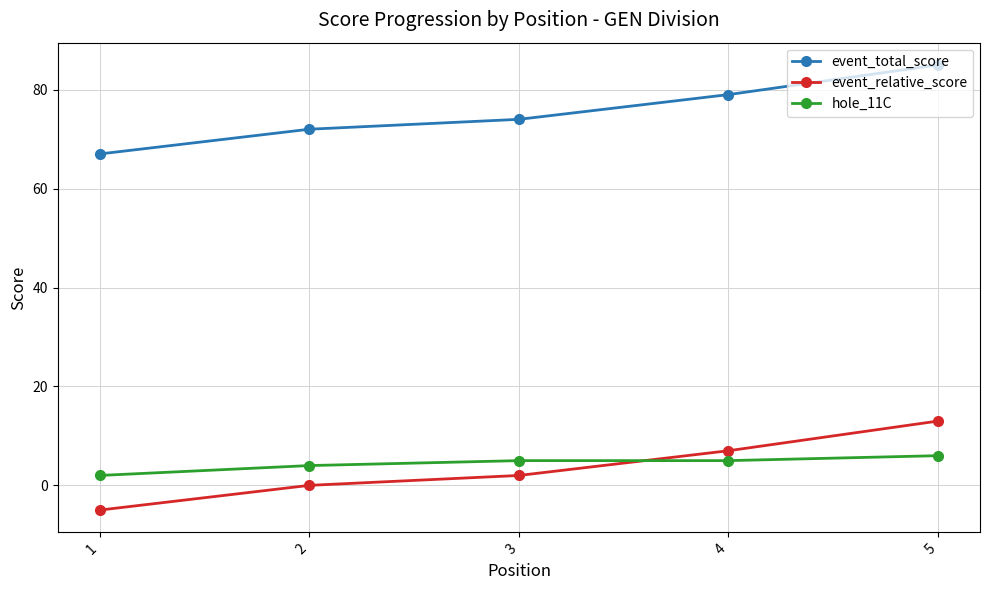

True or false: event_relative_score has more than 1 interior local peaks.

False